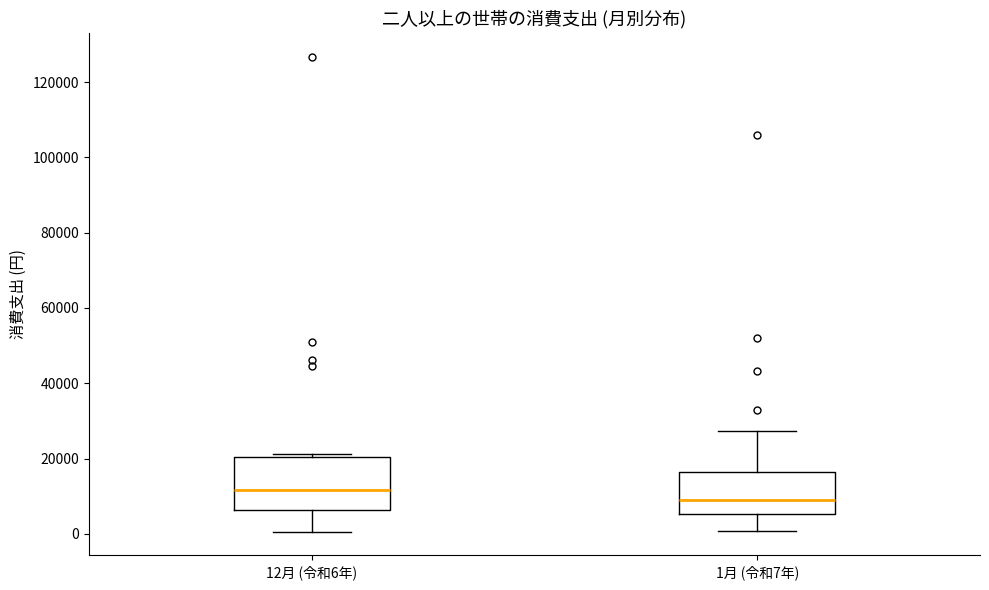

Where is the lower edge of the box for 12月 (令和6年) on the y-axis? The values are not printed on the chart, so give them approximately, as read against the axis.

6000